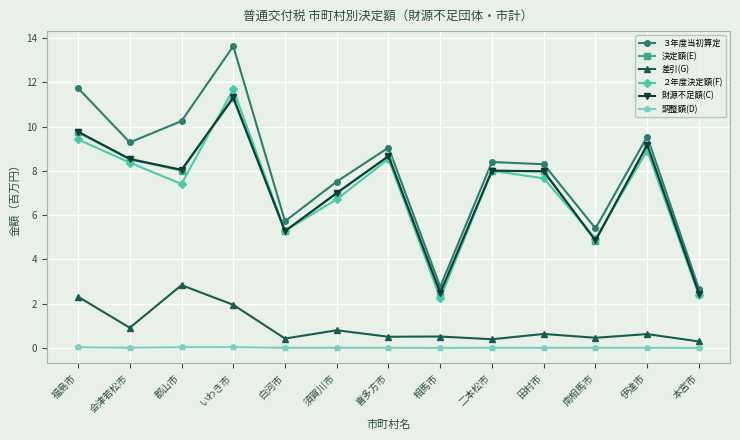

What is the total value across all series at 須賀川市?

29.1